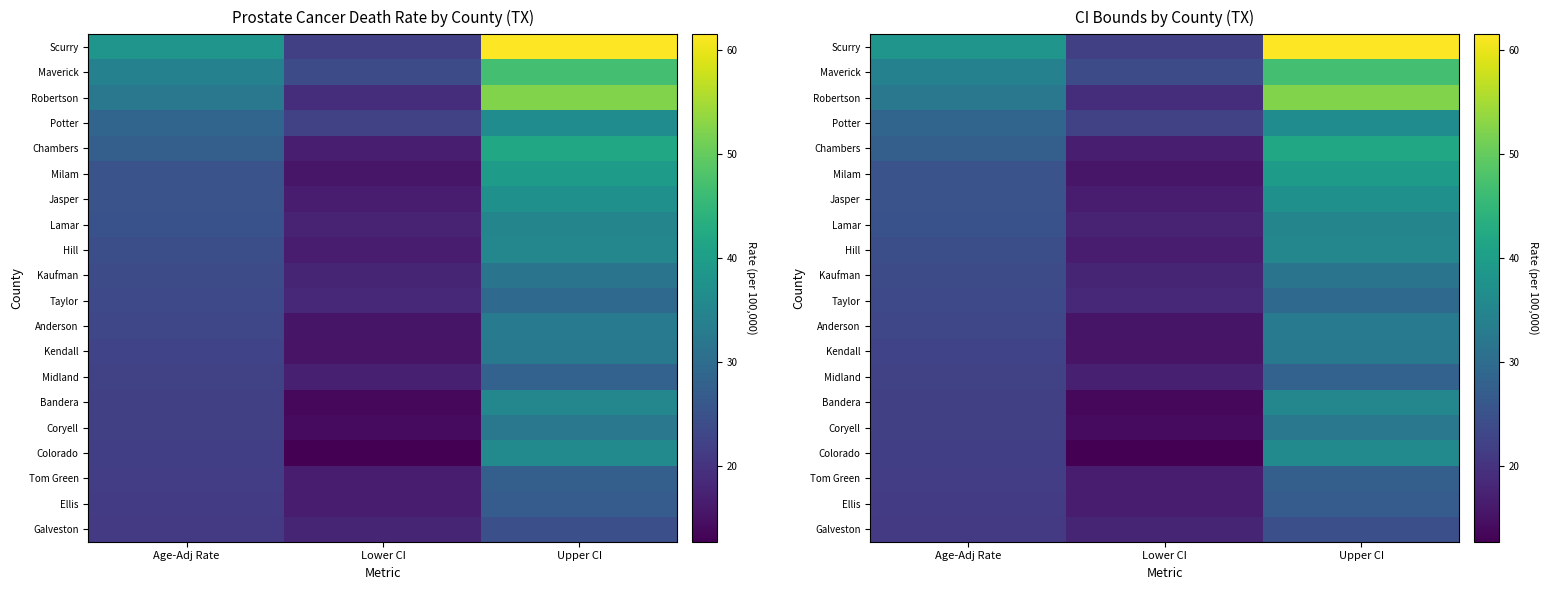

The Bandera series shows 8.6 at Upper CI. True or false?

False